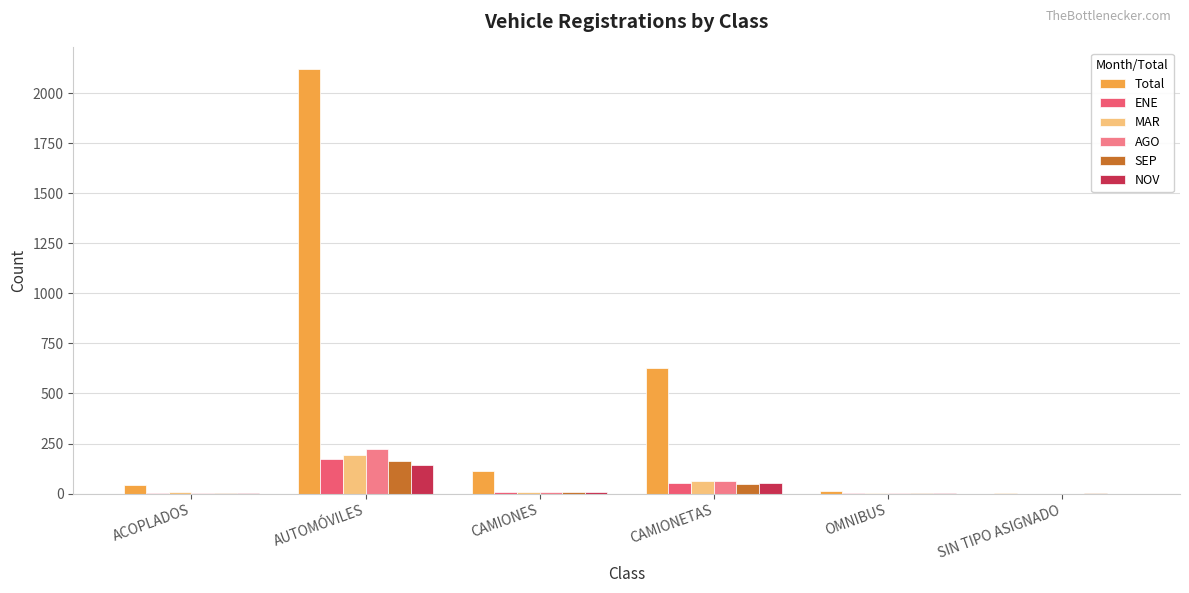

Are the bars horizontal?

No